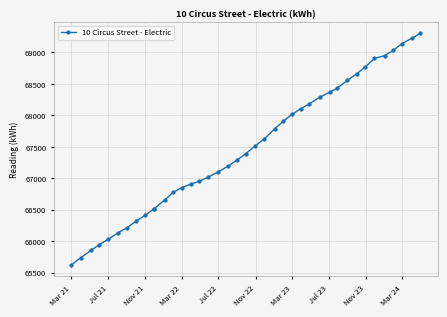

True or false: the data has more than 0 interior local peaks.

False